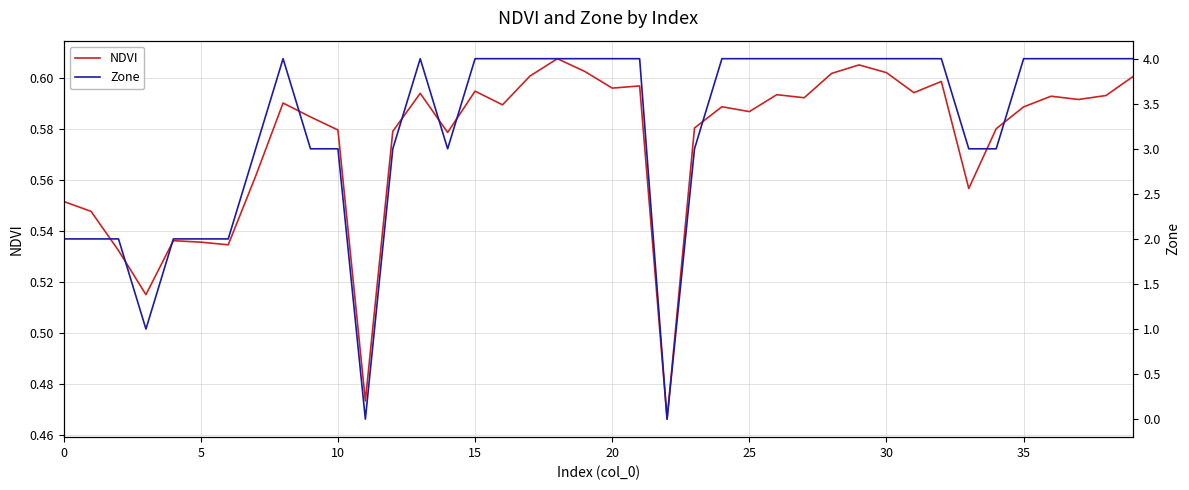

In NDVI, how many points are higher than both neighbors (excluding endpoints)?

11